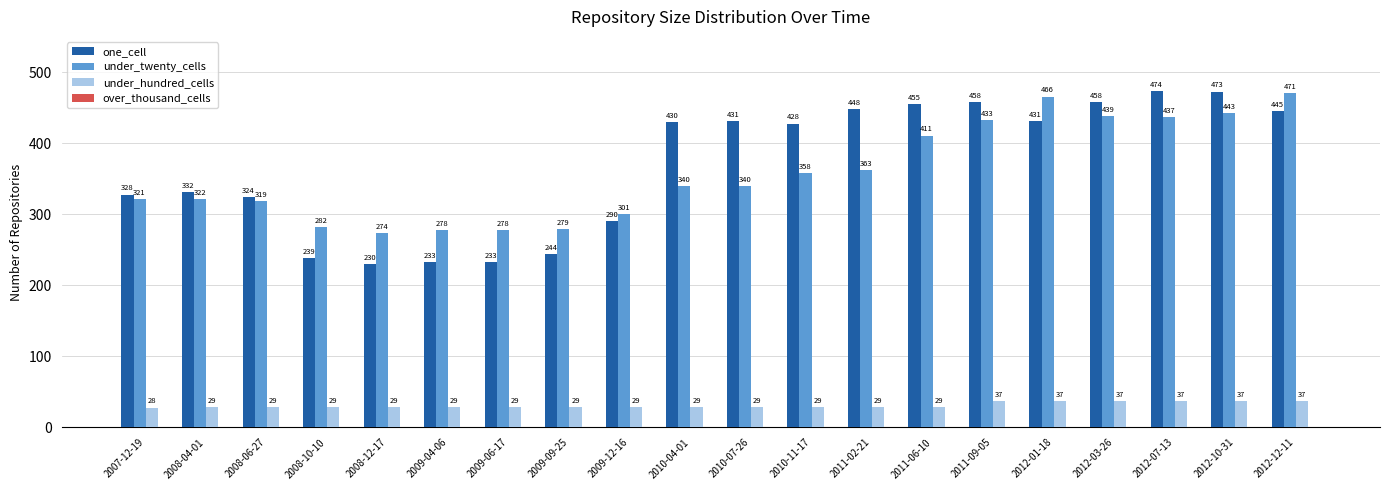

How many bars are there in total?

60